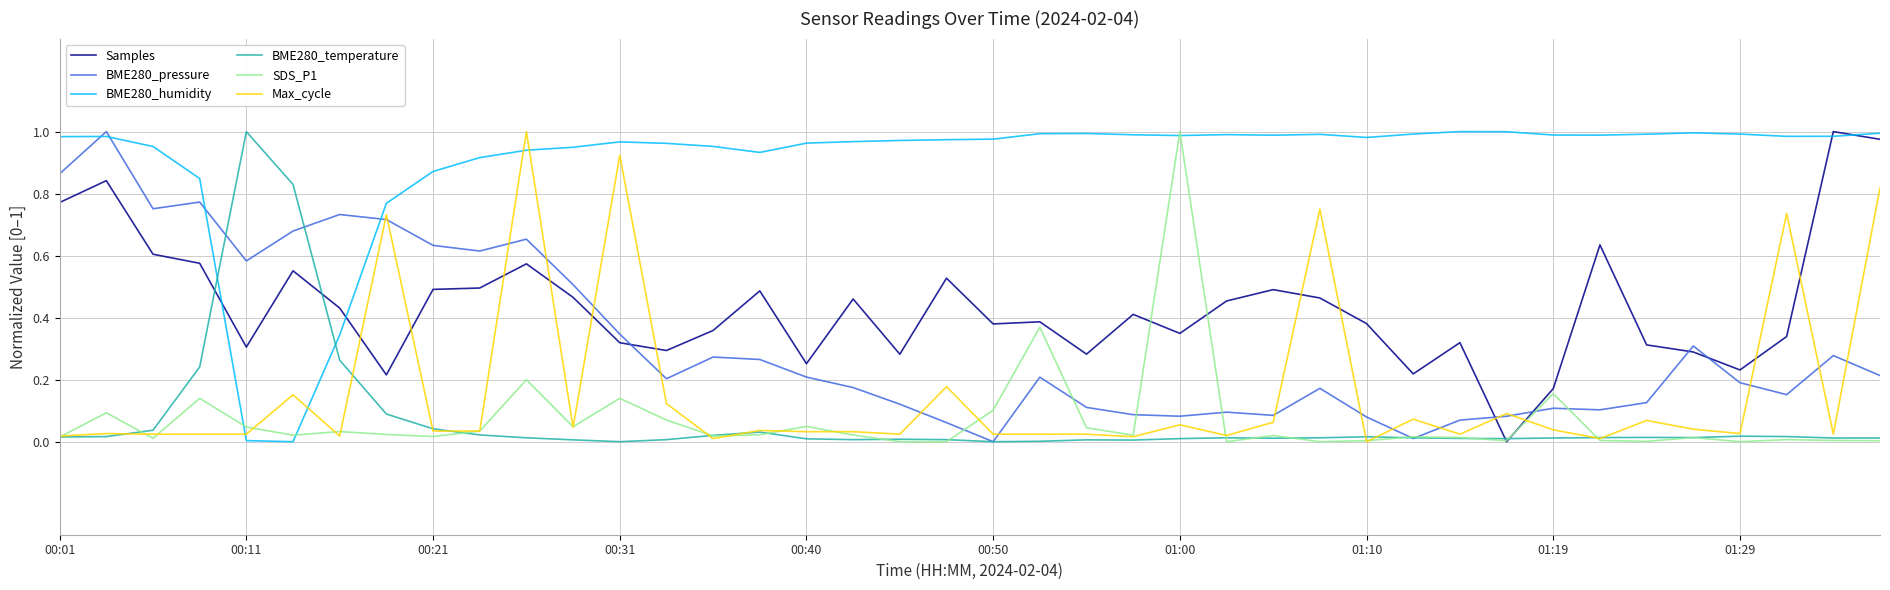

Which series has the largest total across all categories?

BME280_humidity